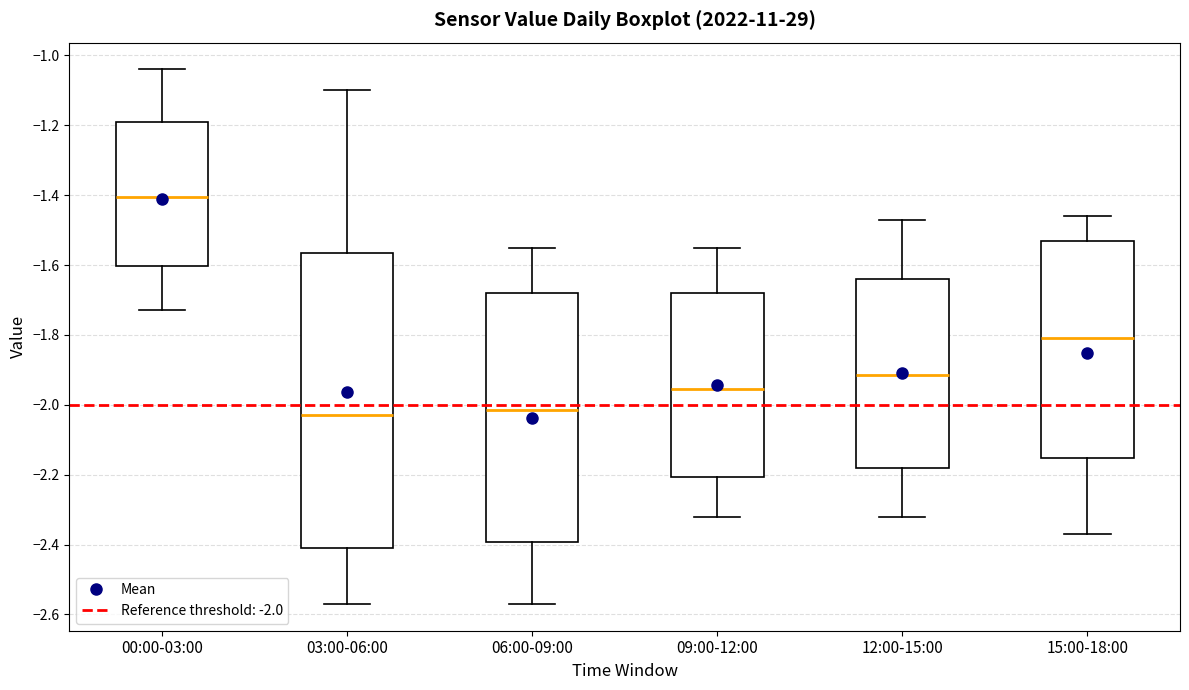

Reading left to right, transcribe this box plot: for each box, give where its median line is, the range the box spans, and where its two whiskers end, as read against the y-axis. The values are not printed on the chart, so give them approximately, as read against the axis.

00:00-03:00: median -1.40, box -1.60 to -1.18, whiskers -1.72 to -1.04
03:00-06:00: median -2.02, box -2.40 to -1.56, whiskers -2.56 to -1.10
06:00-09:00: median -2.02, box -2.40 to -1.68, whiskers -2.56 to -1.54
09:00-12:00: median -1.96, box -2.20 to -1.68, whiskers -2.32 to -1.54
12:00-15:00: median -1.92, box -2.18 to -1.64, whiskers -2.32 to -1.46
15:00-18:00: median -1.80, box -2.16 to -1.54, whiskers -2.36 to -1.46